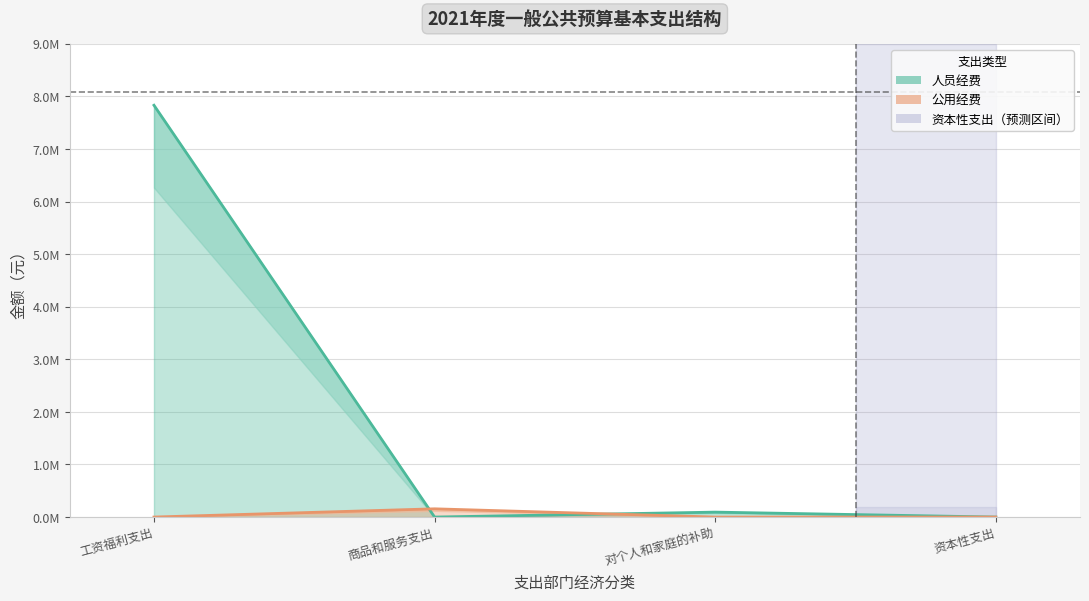

What is the label of the 3rd point from the right?

商品和服务支出